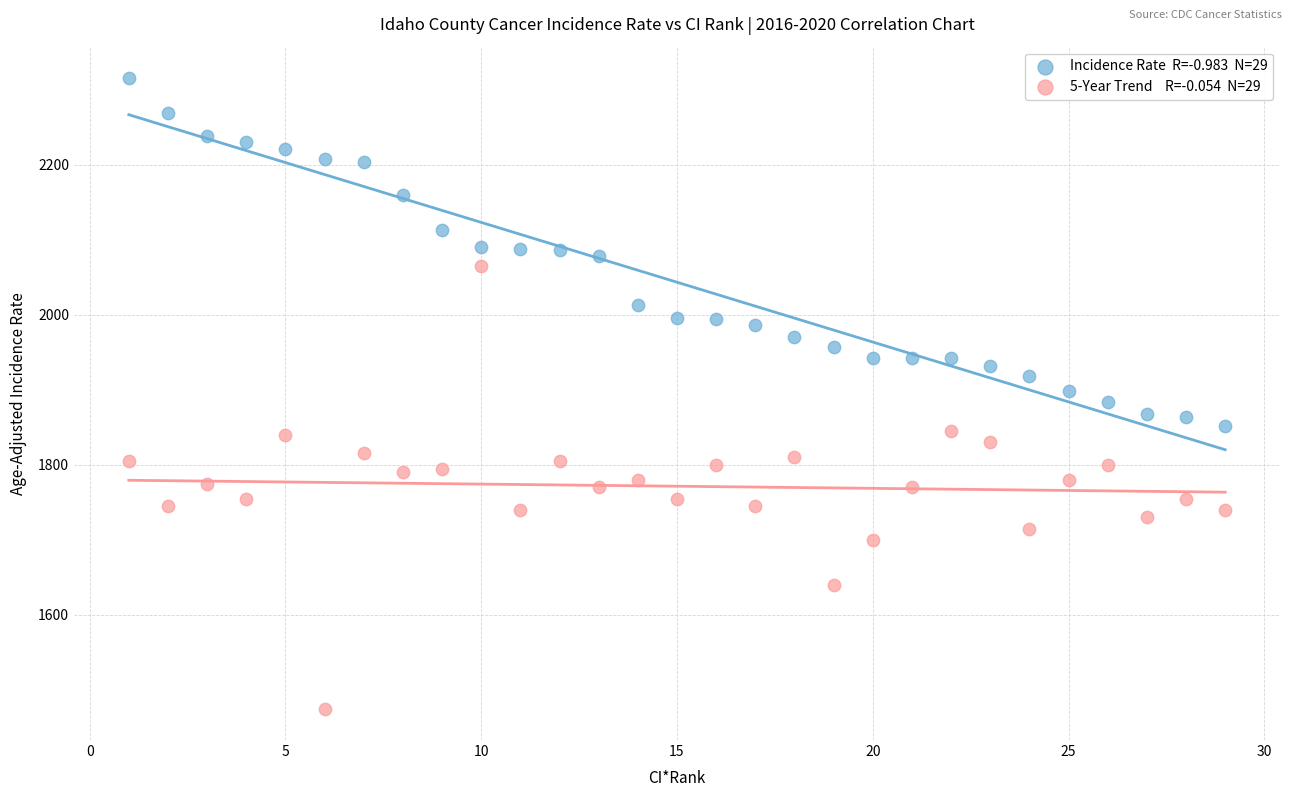

Across all data points, what is the range of Y values (max minus min)?

840.4